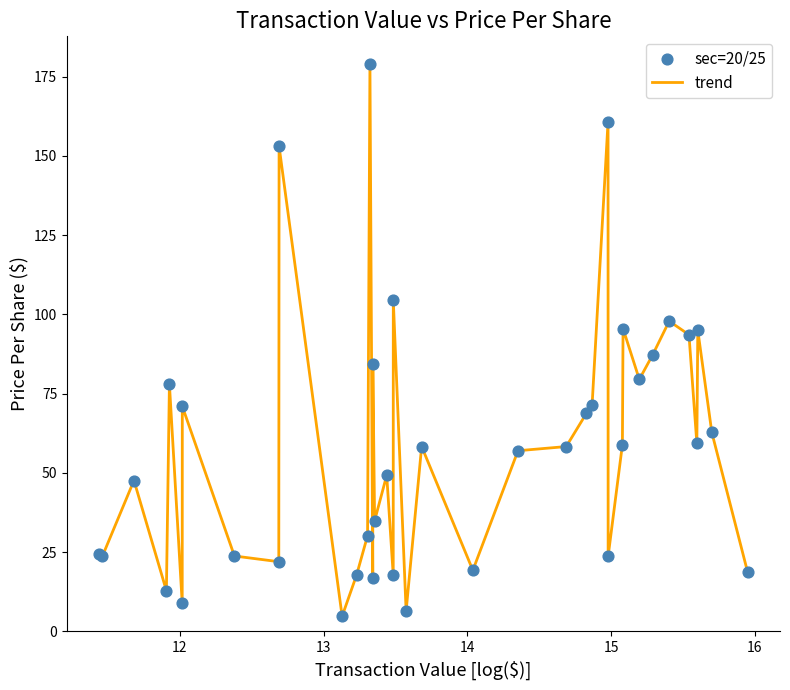

What is the difference between the maximum and minimum values?

174.2